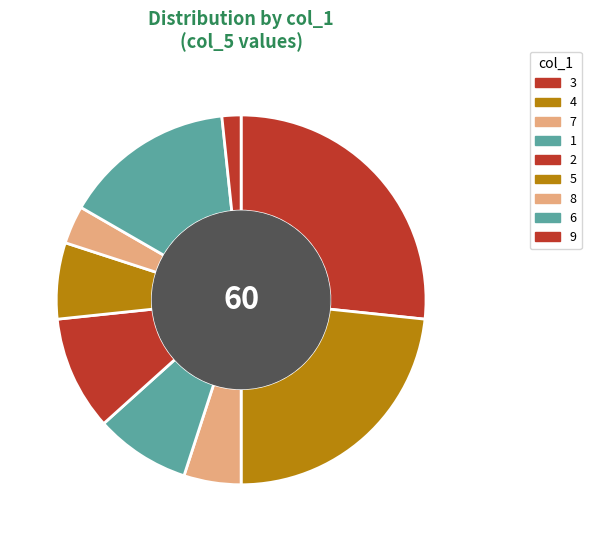

The 9 slice represents 25% of the pie. True or false?

False